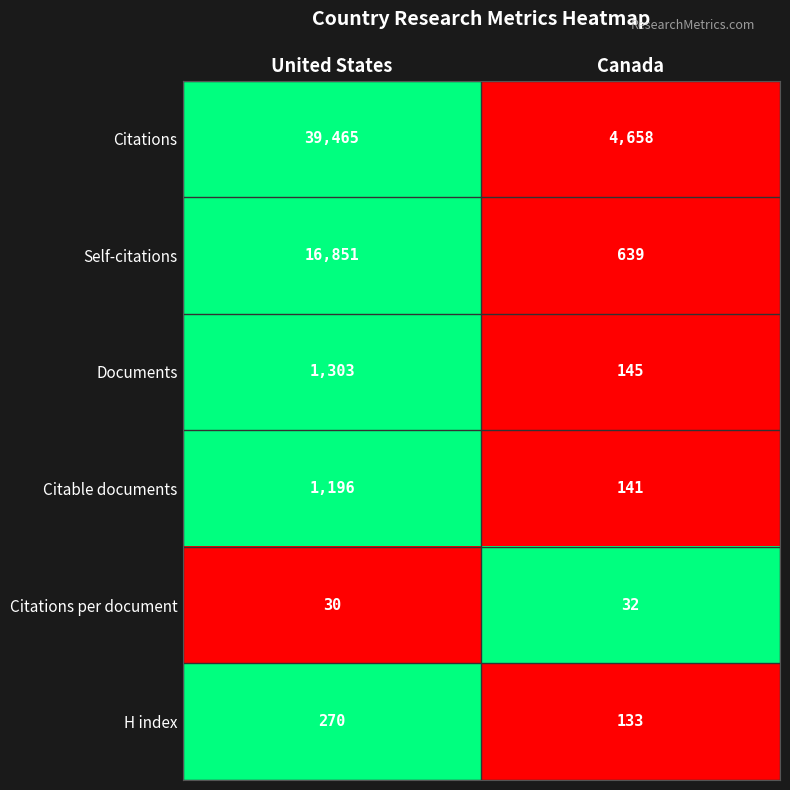

Which series has the largest total across all categories?

Citations